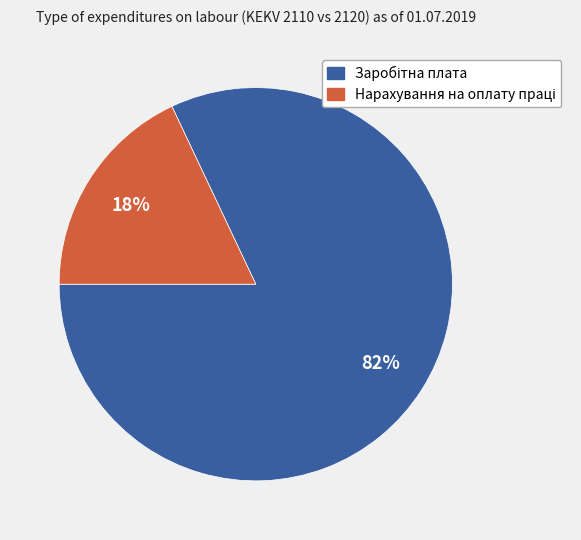

Is there a majority slice in this chart?

Yes